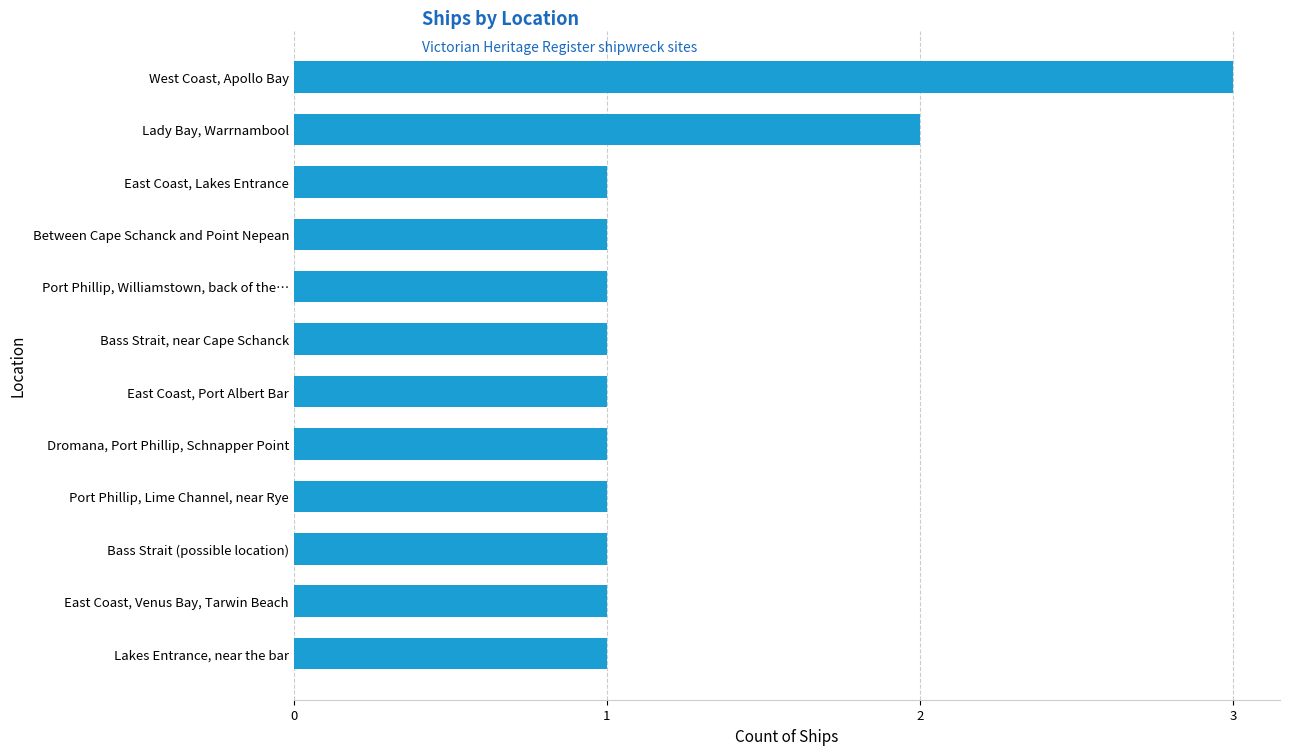

The chart shows a value of 1 at Port Phillip, Lime Channel, near Rye. True or false?

True